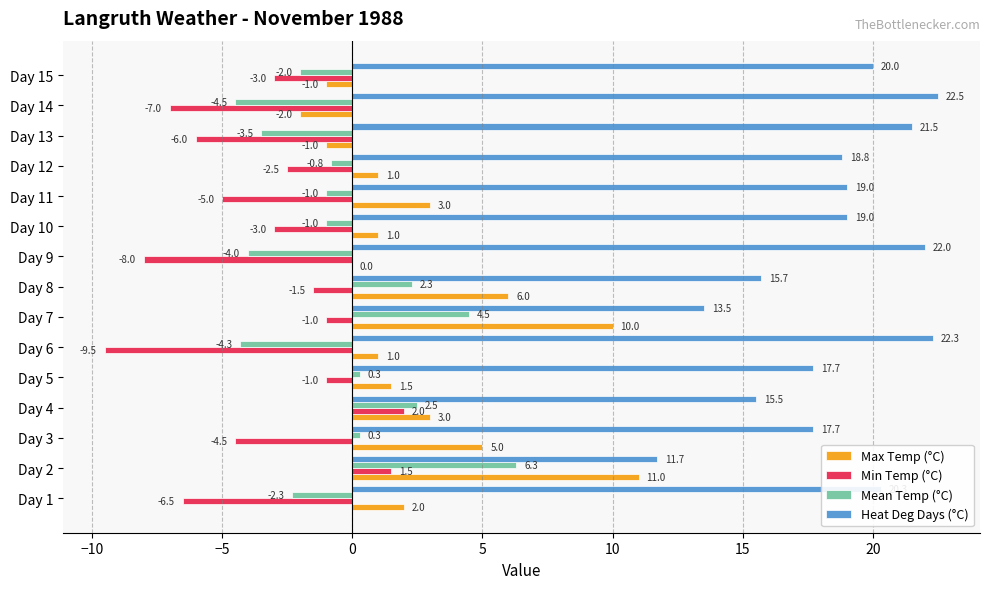

The Max Temp (°C) series shows 2.0 at Day 1. True or false?

True